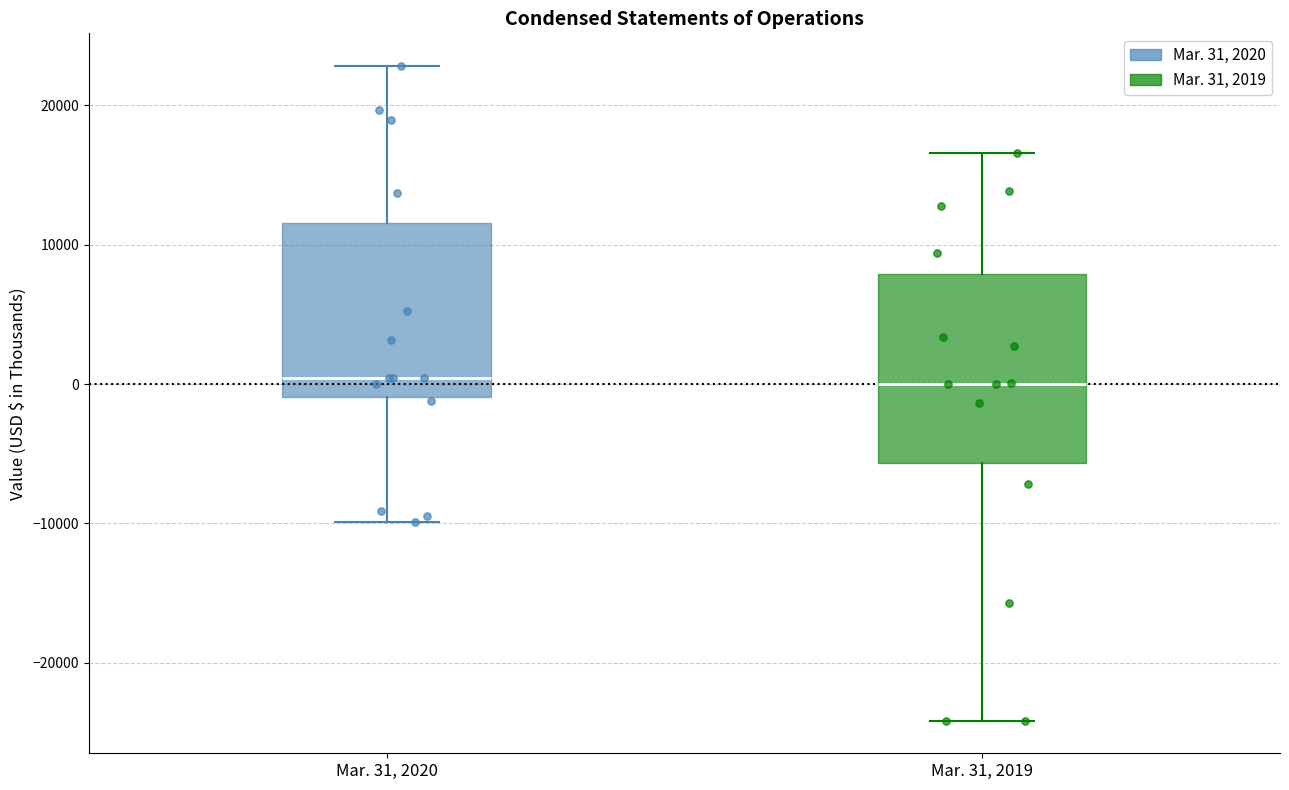

Reading left to right, transcribe this box plot: for each box, give where its median line is, the range the box spans, and where its two whiskers end, as read against the y-axis. The values are not printed on the chart, so give them approximately, as read against the axis.

Mar. 31, 2020: median 0, box -1000 to 12000, whiskers -10000 to 23000
Mar. 31, 2019: median 0, box -6000 to 8000, whiskers -24000 to 17000